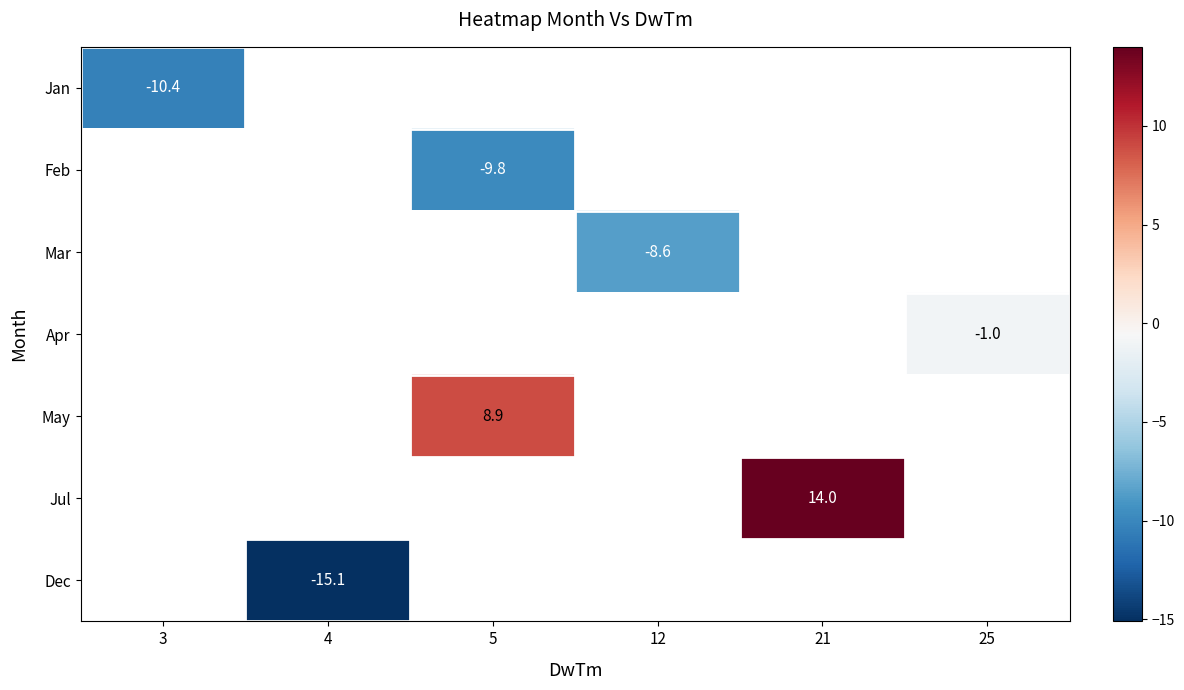

What is the minimum value shown in the chart?

-15.1